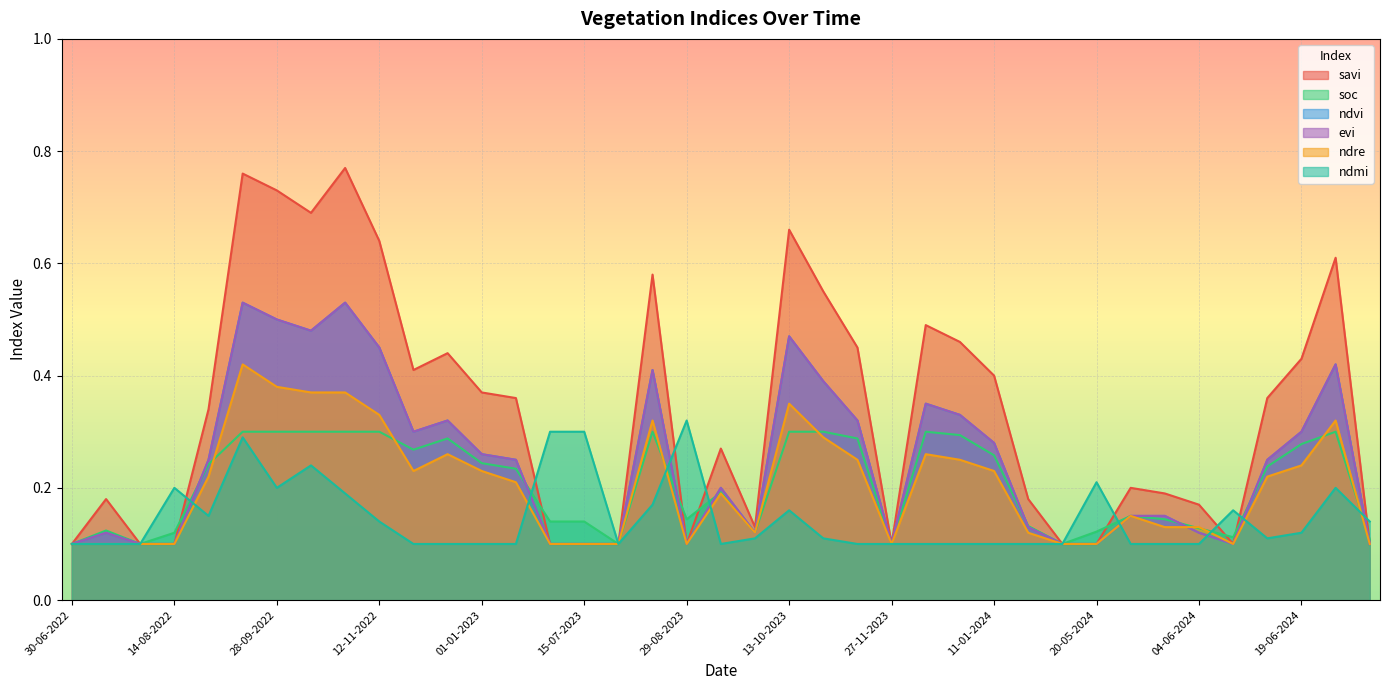

Reading left to right, extract all data points from this chart.

savi: 30-06-2022=0.1	15-07-2022=0.2	30-07-2022=0.1	14-08-2022=0.1	29-08-2022=0.3	13-09-2022=0.8	28-09-2022=0.7	13-10-2022=0.7	28-10-2022=0.8	12-11-2022=0.6	27-11-2022=0.4	12-12-2022=0.4	01-01-2023=0.4	11-01-2023=0.4	30-06-2023=0.1	15-07-2023=0.1	30-07-2023=0.1	14-08-2023=0.6	29-08-2023=0.1	13-09-2023=0.3	28-09-2023=0.1	13-10-2023=0.7	28-10-2023=0.6	12-11-2023=0.5	27-11-2023=0.1	12-12-2023=0.5	01-01-2024=0.5	11-01-2024=0.4	10-05-2024=0.2	15-05-2024=0.1	20-05-2024=0.1	25-05-2024=0.2	30-05-2024=0.2	04-06-2024=0.2	09-06-2024=0.1	14-06-2024=0.4	19-06-2024=0.4	24-06-2024=0.6	14-07-2024=0.1
soc: 30-06-2022=0.1	15-07-2022=0.1	30-07-2022=0.1	14-08-2022=0.1	29-08-2022=0.2	13-09-2022=0.3	28-09-2022=0.3	13-10-2022=0.3	28-10-2022=0.3	12-11-2022=0.3	27-11-2022=0.3	12-12-2022=0.3	01-01-2023=0.2	11-01-2023=0.2	30-06-2023=0.1	15-07-2023=0.1	30-07-2023=0.1	14-08-2023=0.3	29-08-2023=0.1	13-09-2023=0.2	28-09-2023=0.1	13-10-2023=0.3	28-10-2023=0.3	12-11-2023=0.3	27-11-2023=0.1	12-12-2023=0.3	01-01-2024=0.3	11-01-2024=0.3	10-05-2024=0.1	15-05-2024=0.1	20-05-2024=0.1	25-05-2024=0.1	30-05-2024=0.1	04-06-2024=0.1	09-06-2024=0.1	14-06-2024=0.2	19-06-2024=0.3	24-06-2024=0.3	14-07-2024=0.1
ndvi: 30-06-2022=0.1	15-07-2022=0.1	30-07-2022=0.1	14-08-2022=0.1	29-08-2022=0.2	13-09-2022=0.5	28-09-2022=0.5	13-10-2022=0.5	28-10-2022=0.5	12-11-2022=0.5	27-11-2022=0.3	12-12-2022=0.3	01-01-2023=0.3	11-01-2023=0.2	30-06-2023=0.1	15-07-2023=0.1	30-07-2023=0.1	14-08-2023=0.4	29-08-2023=0.1	13-09-2023=0.2	28-09-2023=0.1	13-10-2023=0.5	28-10-2023=0.4	12-11-2023=0.3	27-11-2023=0.1	12-12-2023=0.3	01-01-2024=0.3	11-01-2024=0.3	10-05-2024=0.1	15-05-2024=0.1	20-05-2024=0.1	25-05-2024=0.1	30-05-2024=0.1	04-06-2024=0.1	09-06-2024=0.1	14-06-2024=0.2	19-06-2024=0.3	24-06-2024=0.4	14-07-2024=0.1
evi: 30-06-2022=0.1	15-07-2022=0.1	30-07-2022=0.1	14-08-2022=0.1	29-08-2022=0.2	13-09-2022=0.5	28-09-2022=0.5	13-10-2022=0.5	28-10-2022=0.5	12-11-2022=0.5	27-11-2022=0.3	12-12-2022=0.3	01-01-2023=0.3	11-01-2023=0.2	30-06-2023=0.1	15-07-2023=0.1	30-07-2023=0.1	14-08-2023=0.4	29-08-2023=0.1	13-09-2023=0.2	28-09-2023=0.1	13-10-2023=0.5	28-10-2023=0.4	12-11-2023=0.3	27-11-2023=0.1	12-12-2023=0.3	01-01-2024=0.3	11-01-2024=0.3	10-05-2024=0.1	15-05-2024=0.1	20-05-2024=0.1	25-05-2024=0.1	30-05-2024=0.1	04-06-2024=0.1	09-06-2024=0.1	14-06-2024=0.2	19-06-2024=0.3	24-06-2024=0.4	14-07-2024=0.1
ndre: 30-06-2022=0.1	15-07-2022=0.1	30-07-2022=0.1	14-08-2022=0.1	29-08-2022=0.2	13-09-2022=0.4	28-09-2022=0.4	13-10-2022=0.4	28-10-2022=0.4	12-11-2022=0.3	27-11-2022=0.2	12-12-2022=0.3	01-01-2023=0.2	11-01-2023=0.2	30-06-2023=0.1	15-07-2023=0.1	30-07-2023=0.1	14-08-2023=0.3	29-08-2023=0.1	13-09-2023=0.2	28-09-2023=0.1	13-10-2023=0.3	28-10-2023=0.3	12-11-2023=0.2	27-11-2023=0.1	12-12-2023=0.3	01-01-2024=0.2	11-01-2024=0.2	10-05-2024=0.1	15-05-2024=0.1	20-05-2024=0.1	25-05-2024=0.1	30-05-2024=0.1	04-06-2024=0.1	09-06-2024=0.1	14-06-2024=0.2	19-06-2024=0.2	24-06-2024=0.3	14-07-2024=0.1
ndmi: 30-06-2022=0.1	15-07-2022=0.1	30-07-2022=0.1	14-08-2022=0.2	29-08-2022=0.1	13-09-2022=0.3	28-09-2022=0.2	13-10-2022=0.2	28-10-2022=0.2	12-11-2022=0.1	27-11-2022=0.1	12-12-2022=0.1	01-01-2023=0.1	11-01-2023=0.1	30-06-2023=0.3	15-07-2023=0.3	30-07-2023=0.1	14-08-2023=0.2	29-08-2023=0.3	13-09-2023=0.1	28-09-2023=0.1	13-10-2023=0.2	28-10-2023=0.1	12-11-2023=0.1	27-11-2023=0.1	12-12-2023=0.1	01-01-2024=0.1	11-01-2024=0.1	10-05-2024=0.1	15-05-2024=0.1	20-05-2024=0.2	25-05-2024=0.1	30-05-2024=0.1	04-06-2024=0.1	09-06-2024=0.2	14-06-2024=0.1	19-06-2024=0.1	24-06-2024=0.2	14-07-2024=0.1